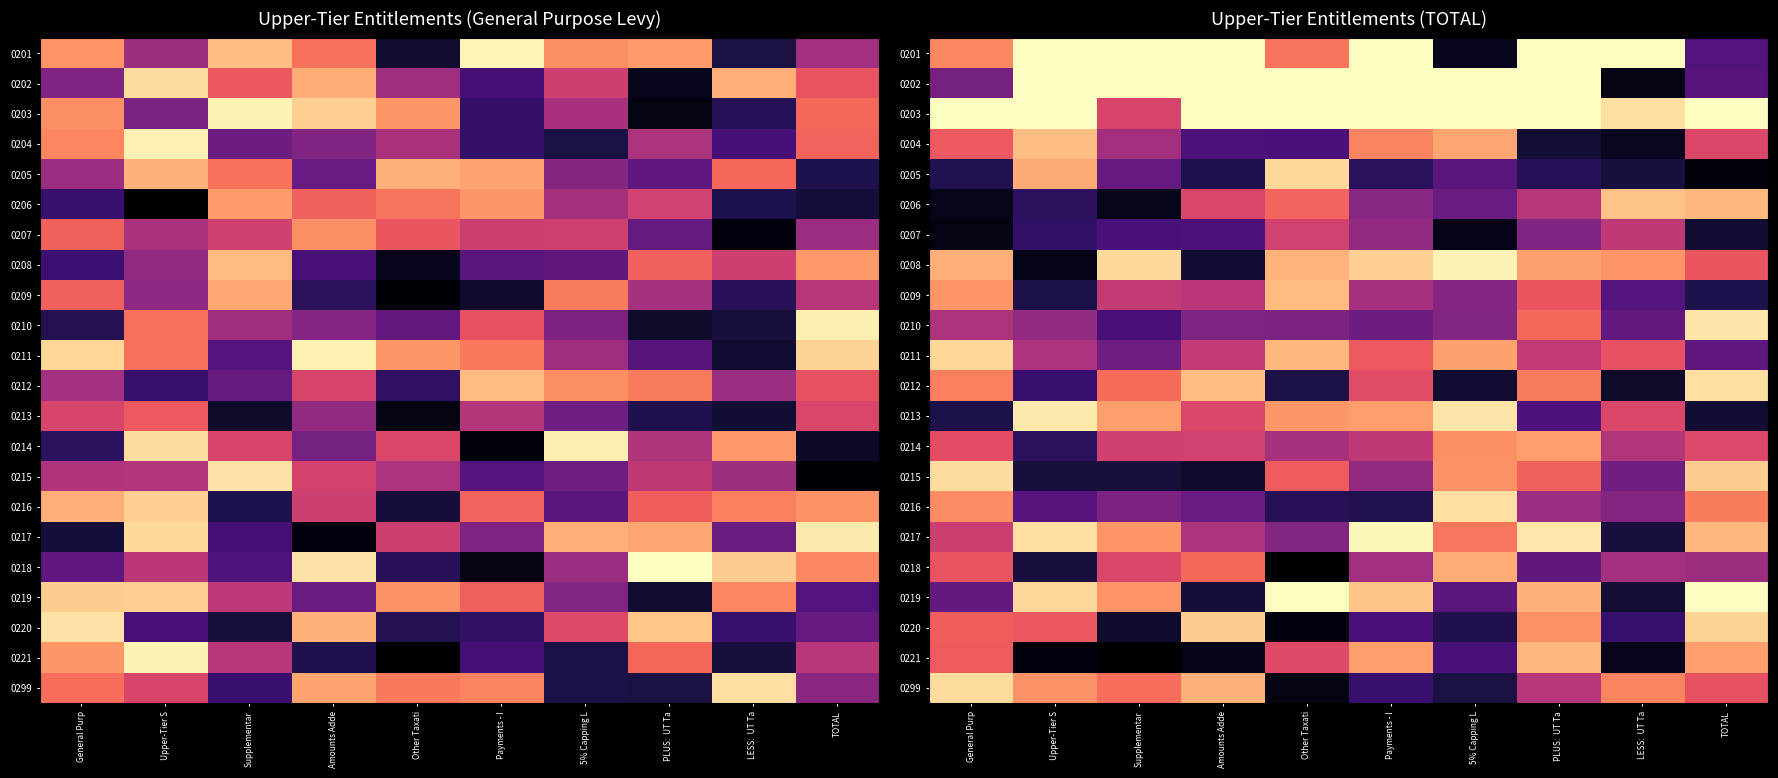

What is the difference between the highest and lowest values at LESS:  UT Ta?

1.0